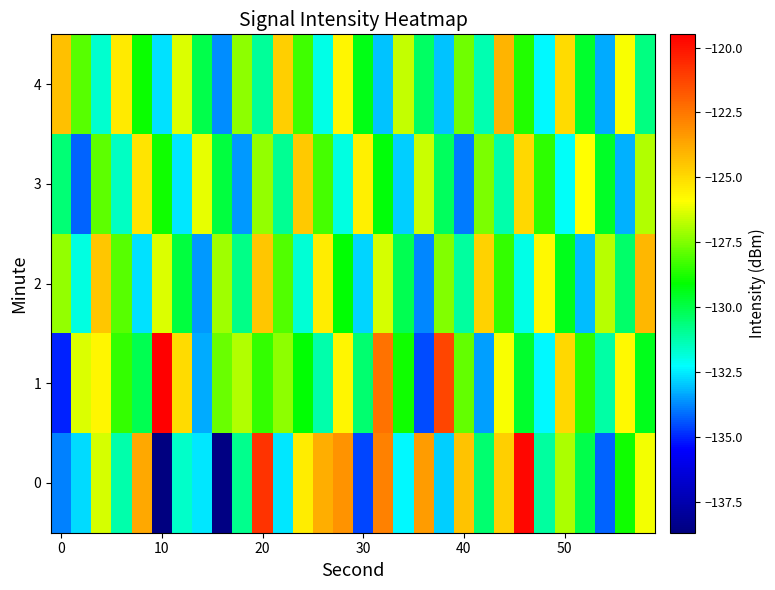

At how many categories does at least one series exceed -130?

30